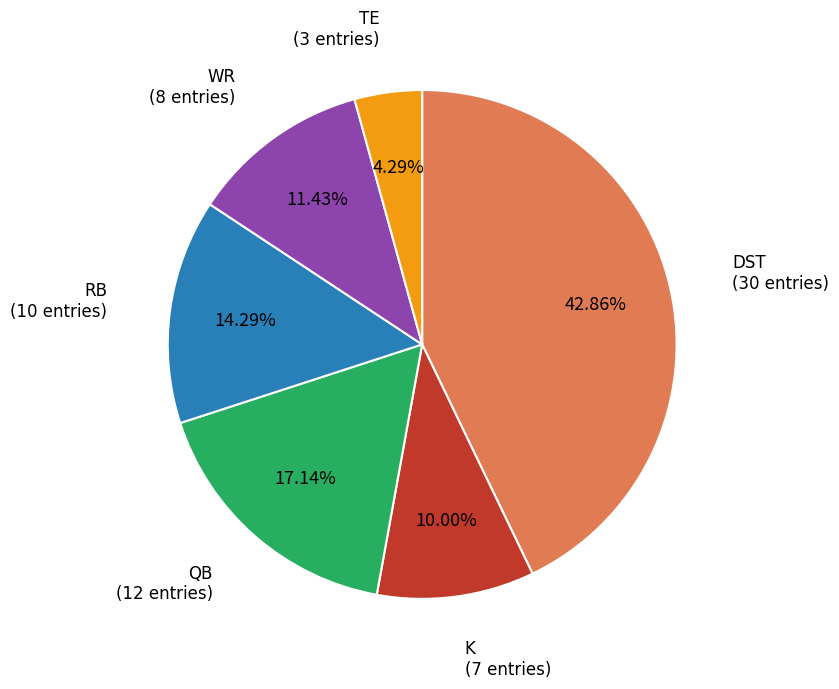

Is there any slice that represents more than half of the pie?

No